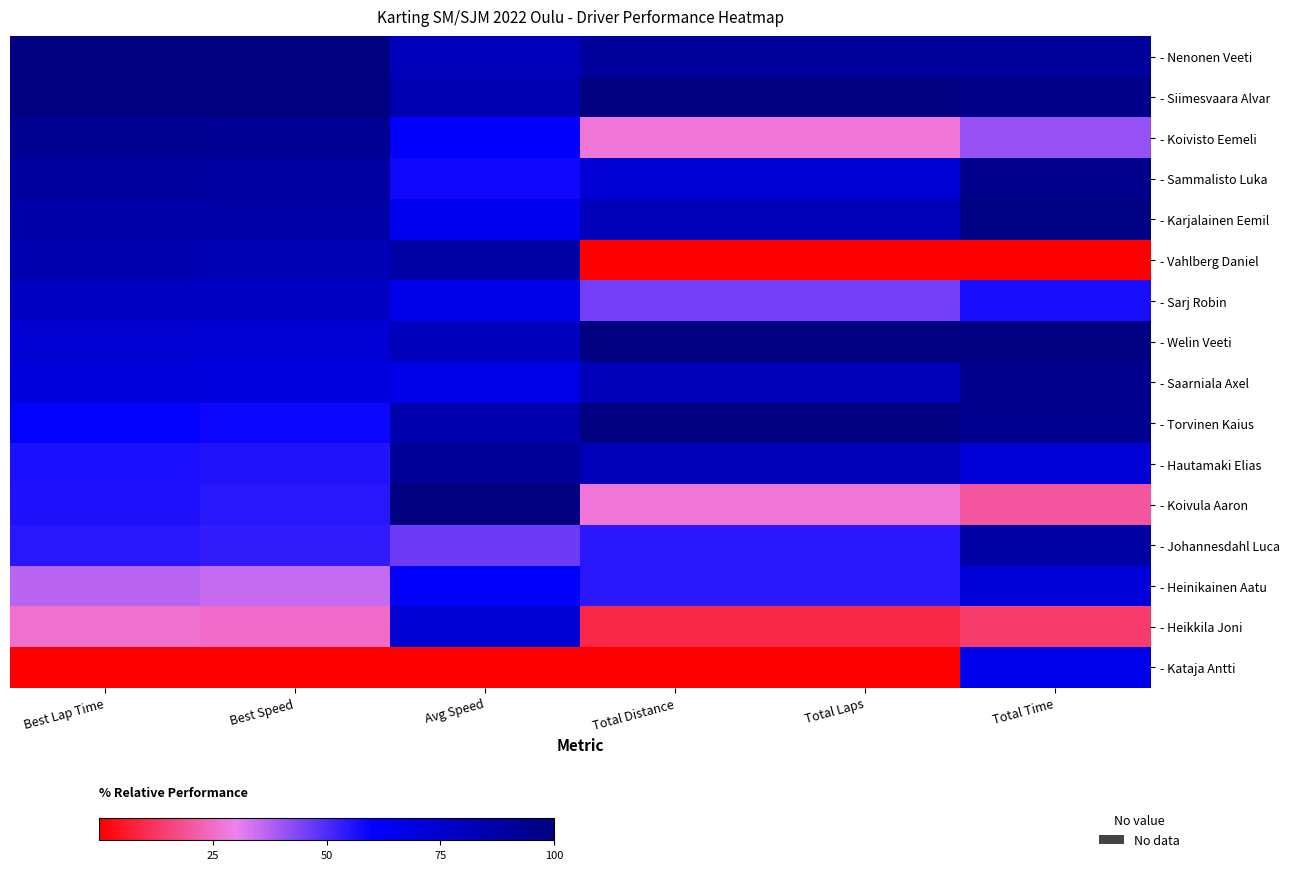

At which category does the chart reach its minimum across all series?

Total Distance